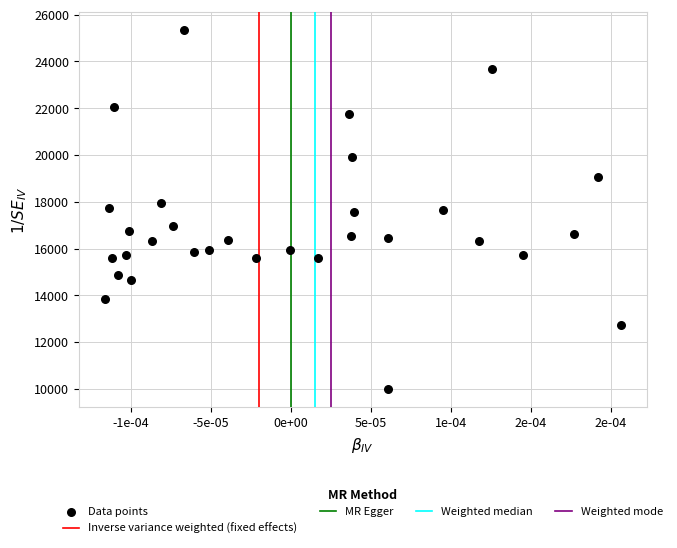

What is the range of Y values (max minus min)?

15356.2